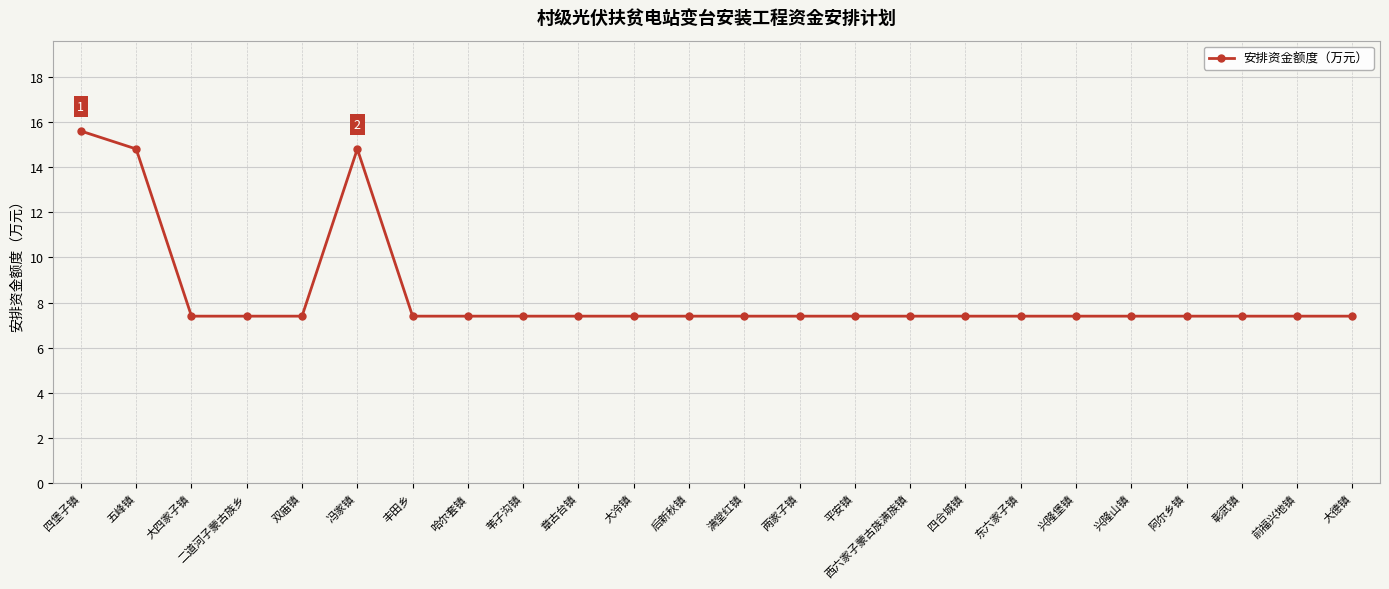

What is the label of the 21st point from the right?

二道河子蒙古族乡